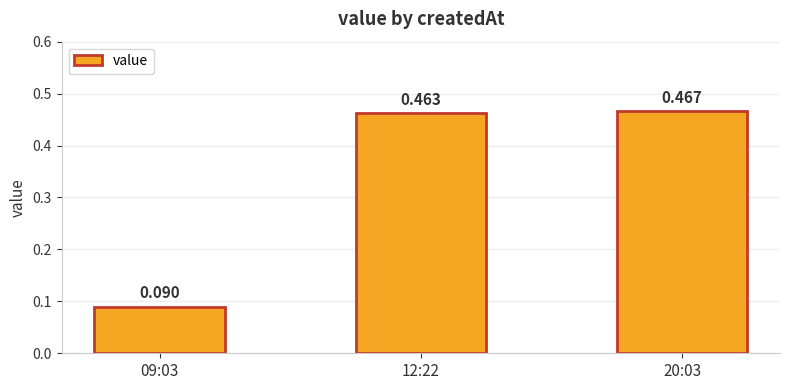

Which has a higher value, 12:22 or 09:03?

12:22